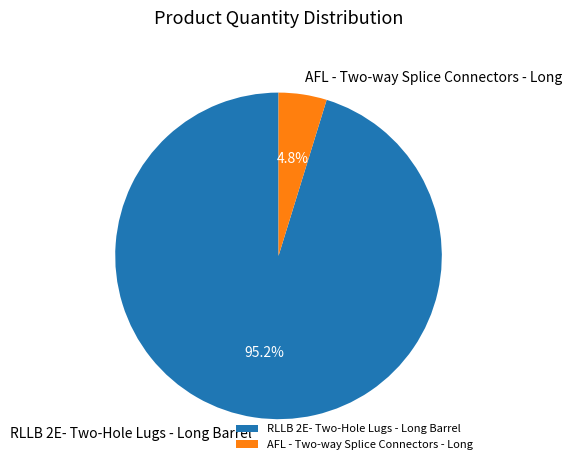

Which has a higher value, RLLB 2E- Two-Hole Lugs - Long Barrel or AFL - Two-way Splice Connectors - Long?

RLLB 2E- Two-Hole Lugs - Long Barrel